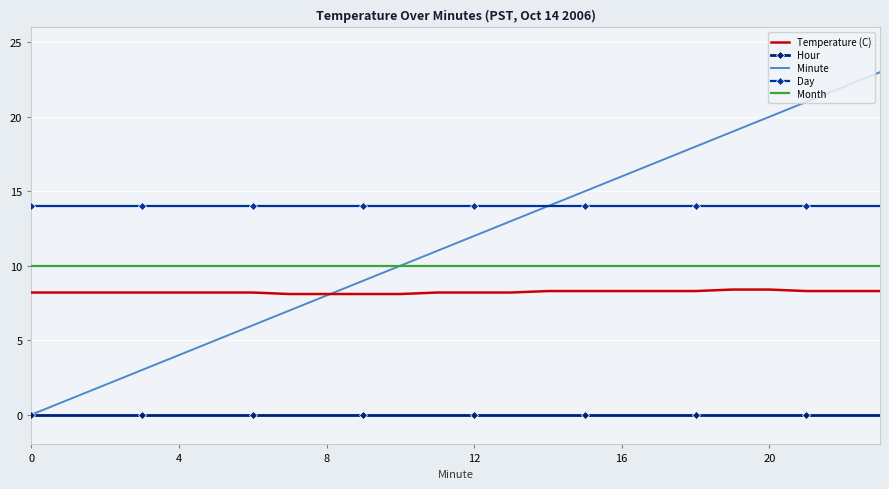

List the series in order of their peak value, highest first.

Minute, Day, Month, Temperature (C), Hour